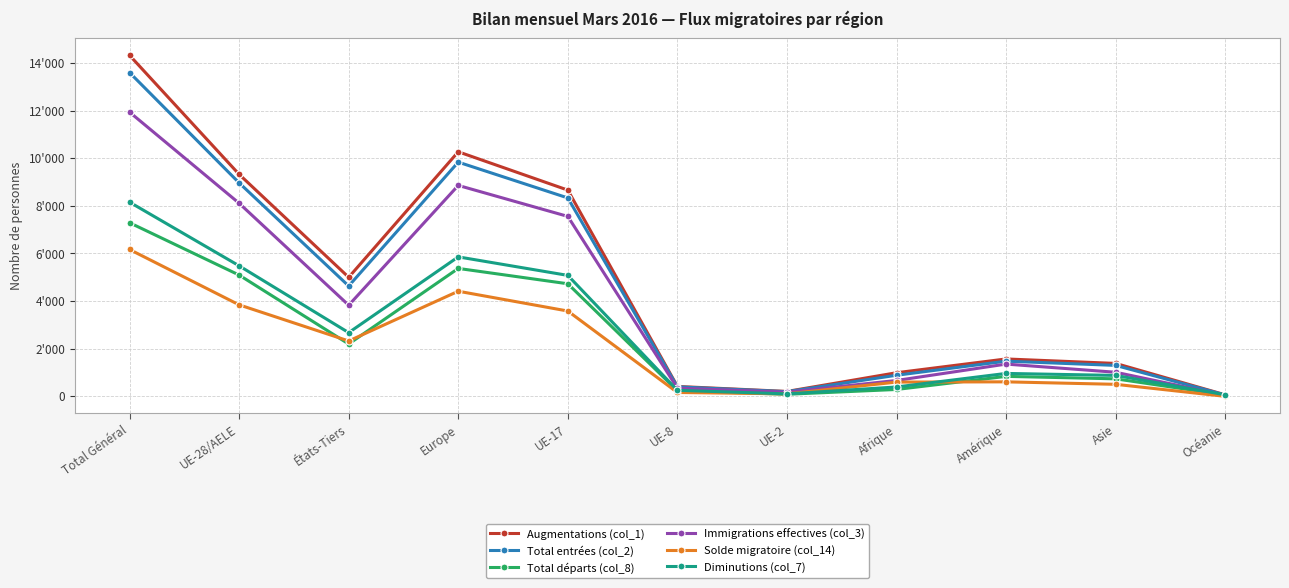

What is the lowest value of the Total départs (col_8) series?

56